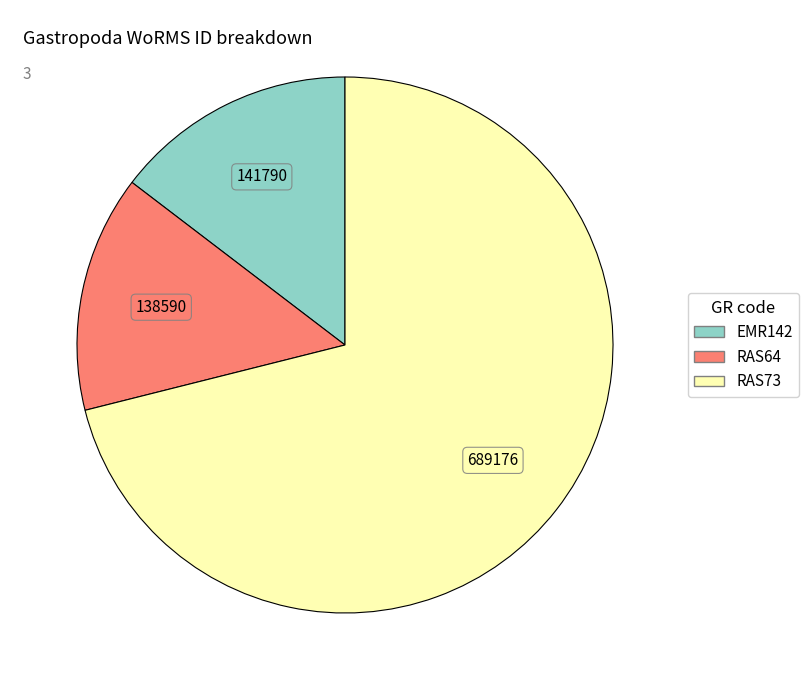

Between RAS73 and EMR142, which is larger?

RAS73